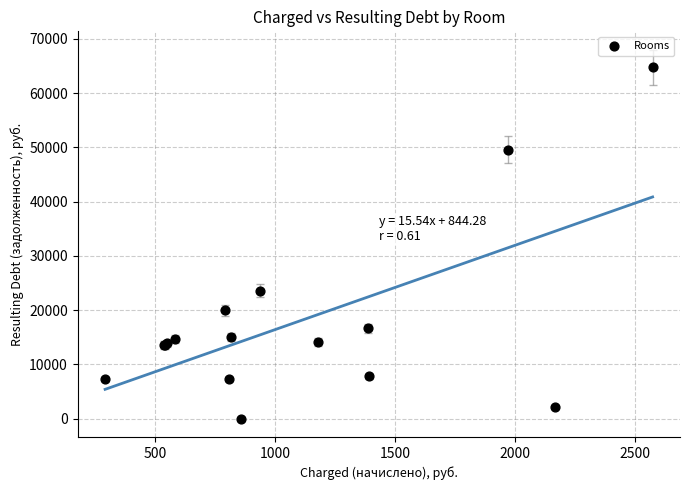

What Y value in the scatter plot is closest to 32365?

23538.2